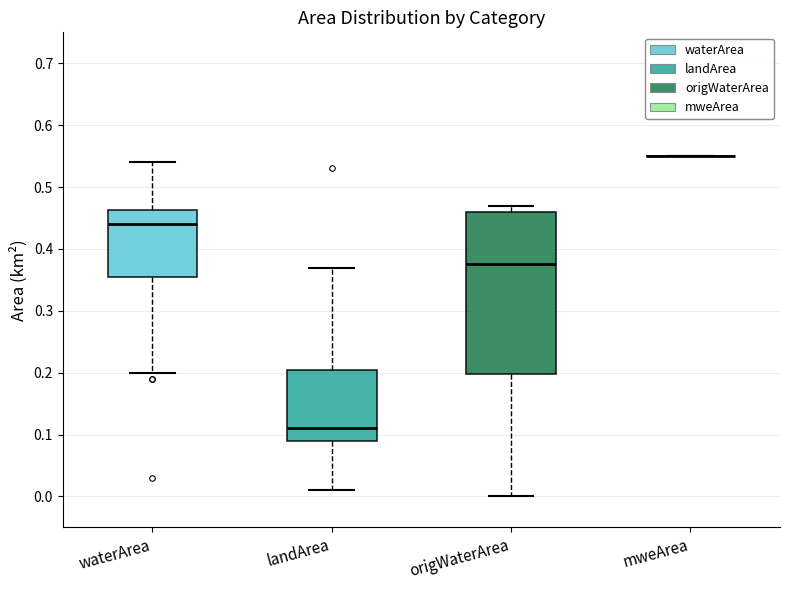

Reading left to right, transcribe this box plot: for each box, give where its median line is, the range the box spans, and where its two whiskers end, as read against the y-axis. The values are not printed on the chart, so give them approximately, as read against the axis.

waterArea: median 0.44, box 0.36 to 0.46, whiskers 0.20 to 0.54
landArea: median 0.11, box 0.09 to 0.21, whiskers 0.01 to 0.37
origWaterArea: median 0.38, box 0.20 to 0.46, whiskers 0.00 to 0.47
mweArea: box collapsed to a line at 0.55, whiskers 0.55 to 0.55